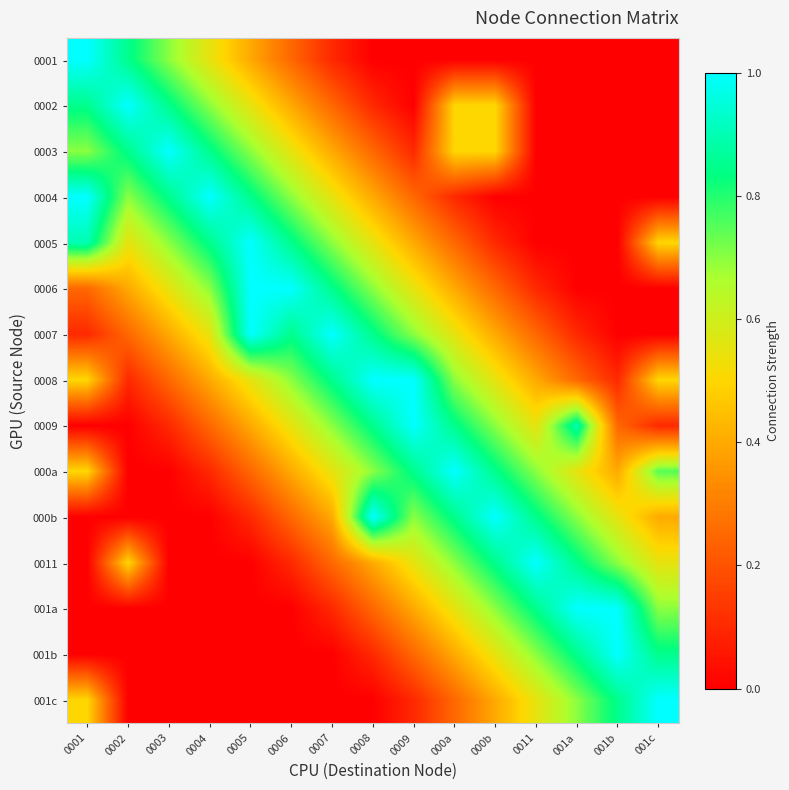

At 001a, list the series in order from smallest to largest.

0001, 0002, 0003, 0004, 0005, 0006, 0007, 0008, 000a, 000b, 001c, 0011, 001b, 0009, 001a